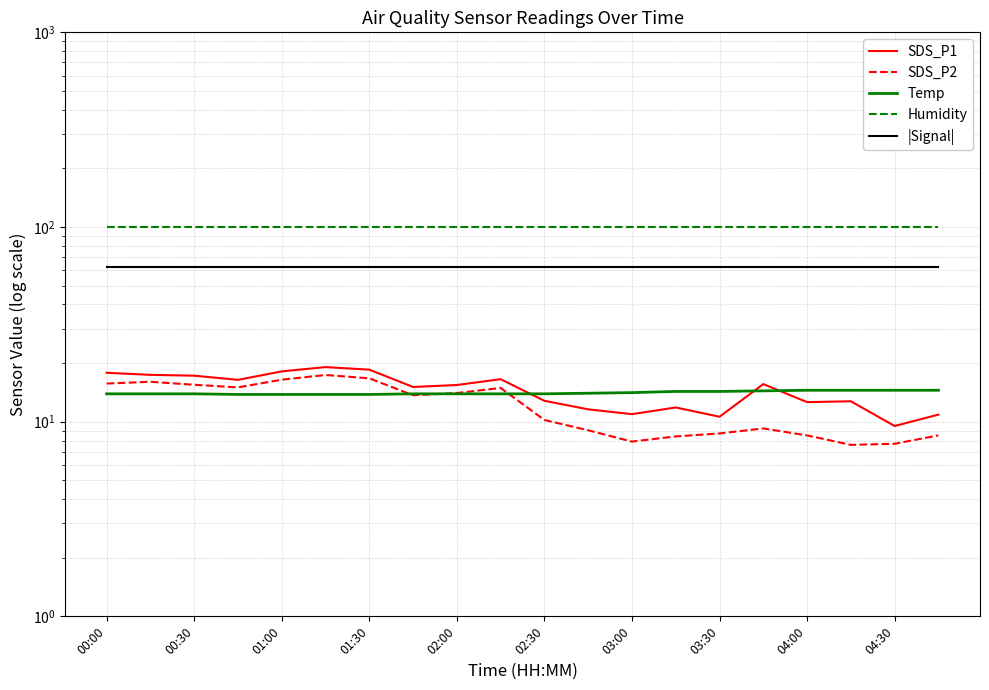

What is the label of the 19th point from the right?

00:30